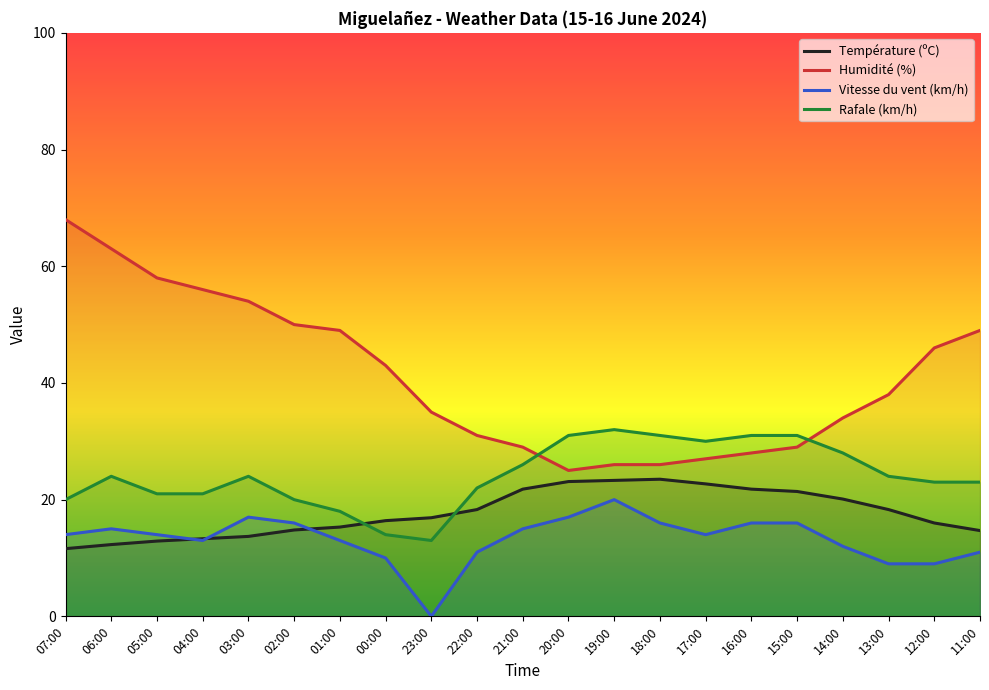

How many data points in Température (ºC) are above 16?

12